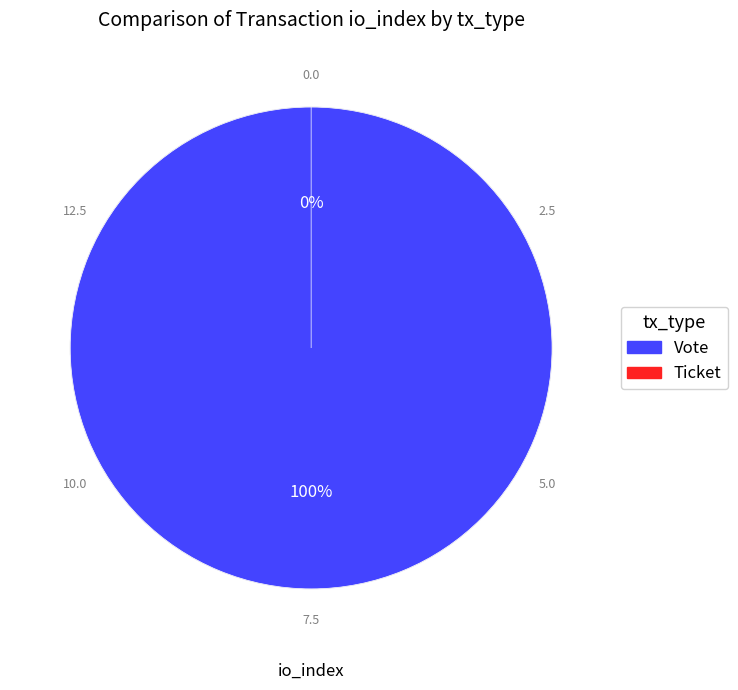

Count the number of slices in the pie.

2